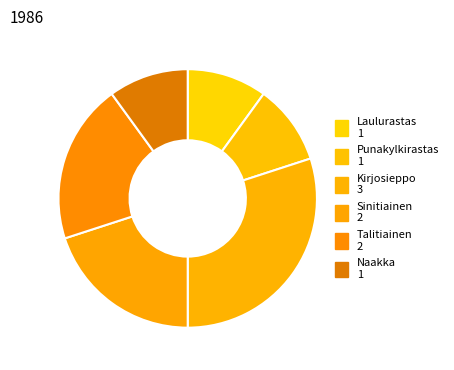

What is the smallest slice in the pie chart?

Laulurastas